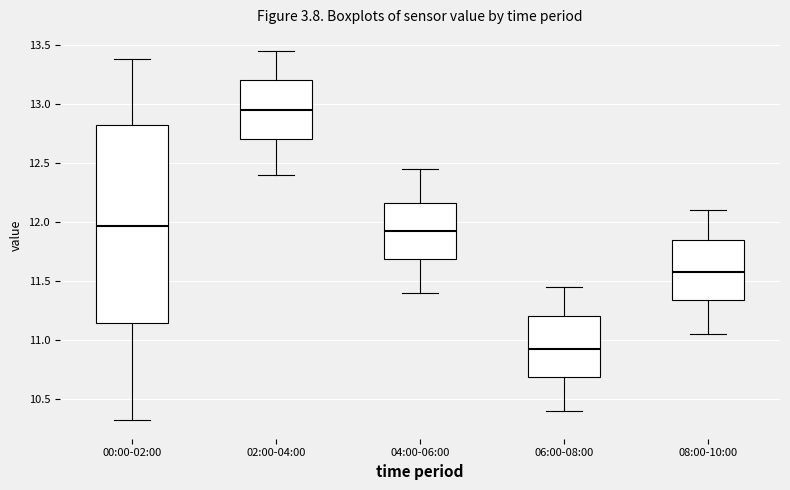

Which box's median line is the highest?

02:00-04:00